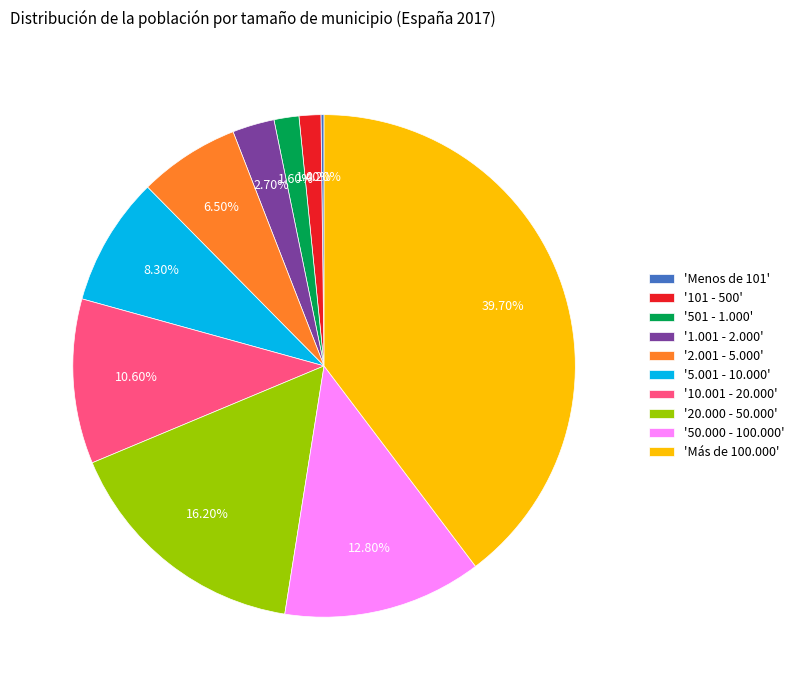

Is there any slice that represents more than half of the pie?

No